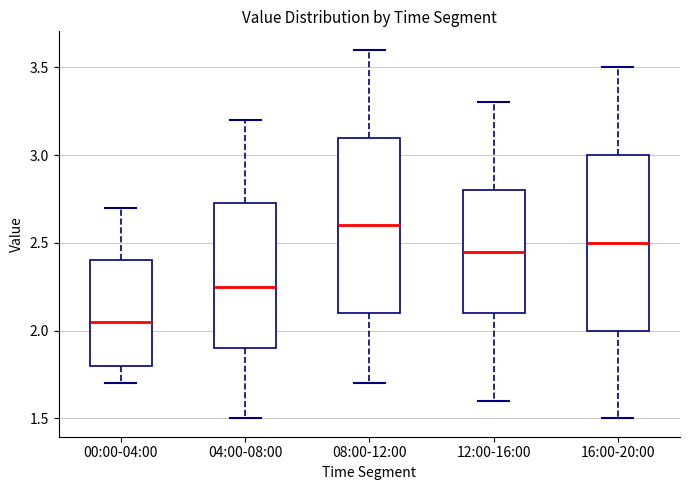

Reading left to right, read every box against the y-axis: the position of its median line, the range the box covers, and the ends of its whiskers. The values are not printed on the chart, so give them approximately, as read against the axis.

00:00-04:00: median 2.05, box 1.80 to 2.40, whiskers 1.70 to 2.70
04:00-08:00: median 2.25, box 1.90 to 2.75, whiskers 1.50 to 3.20
08:00-12:00: median 2.60, box 2.10 to 3.10, whiskers 1.70 to 3.60
12:00-16:00: median 2.45, box 2.10 to 2.80, whiskers 1.60 to 3.30
16:00-20:00: median 2.50, box 2.00 to 3.00, whiskers 1.50 to 3.50